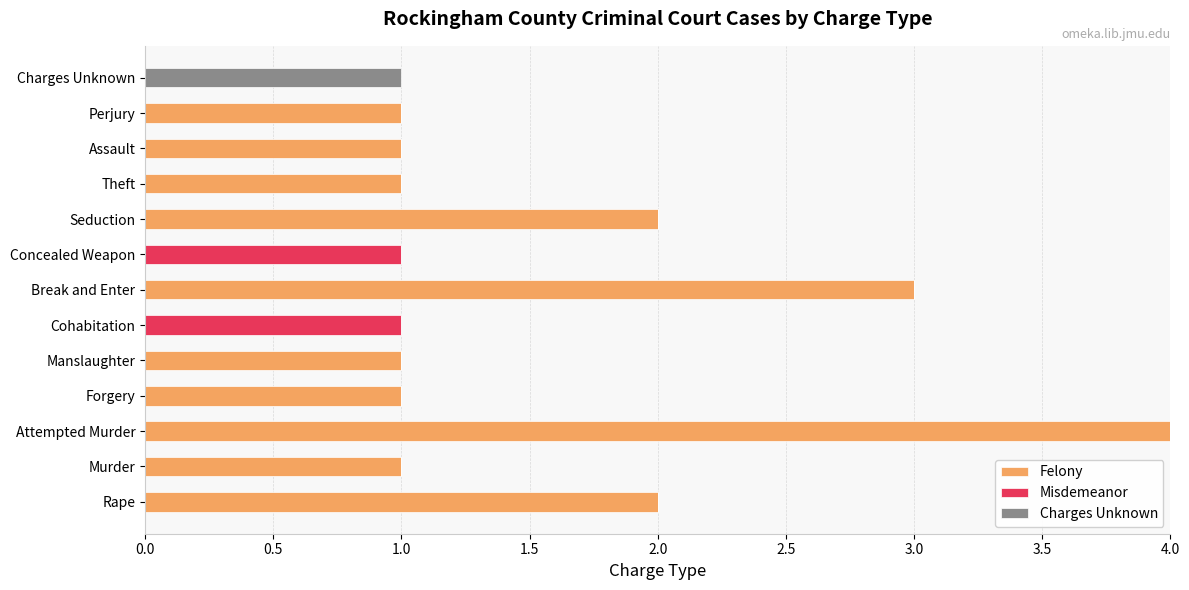

How many categories are shown in the chart?

13